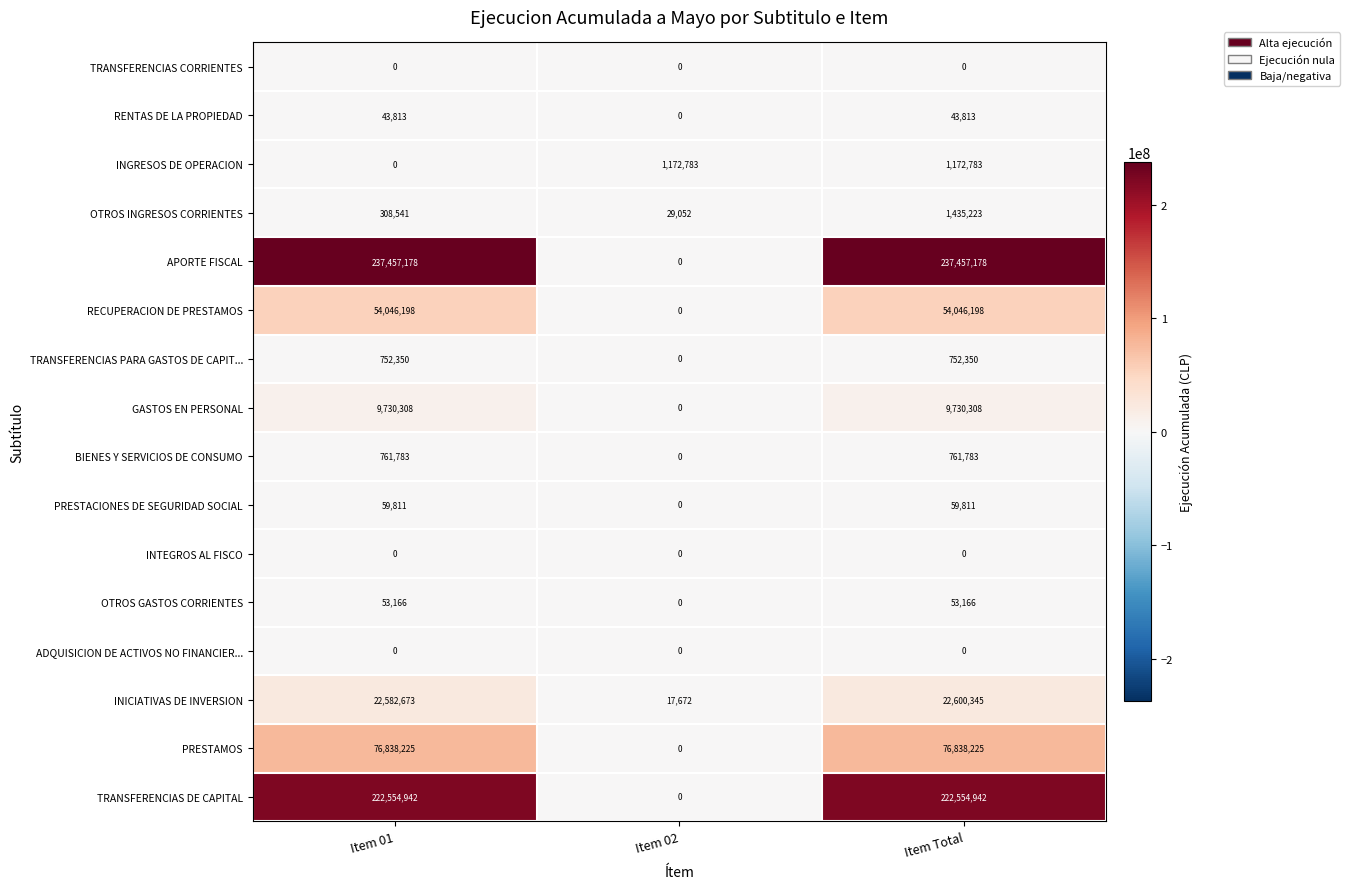

How many categories are shown in the chart?

3